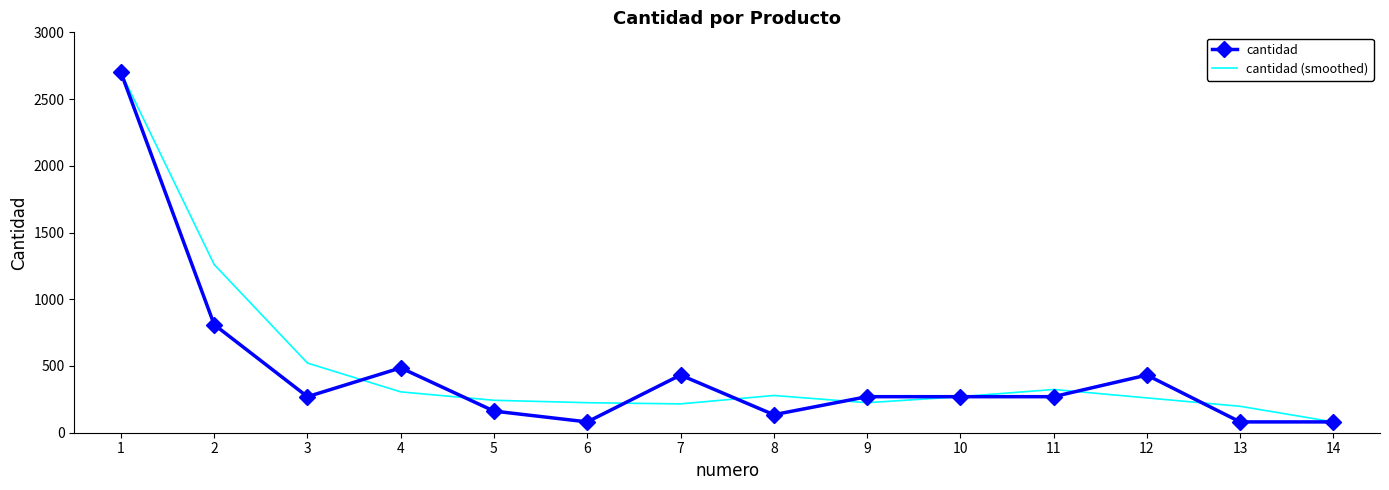

Is the value of cantidad at 5 greater than the value of cantidad (smoothed) at 11?

No